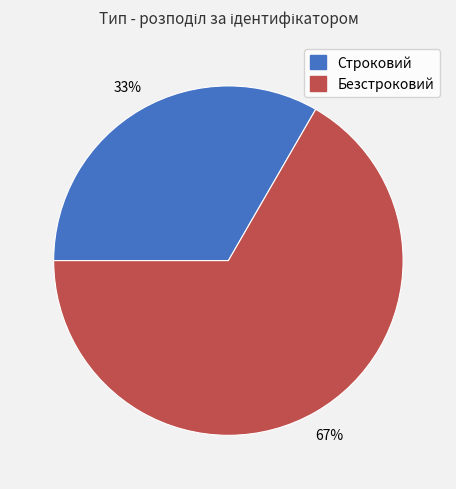

What is the ratio of the value at Безстроковий to the value at Строковий?

2.0